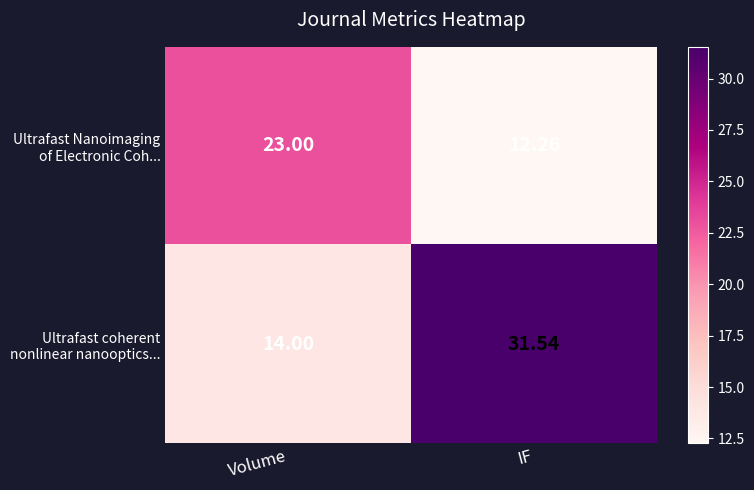

What is the difference between the highest and lowest values at IF?

19.3